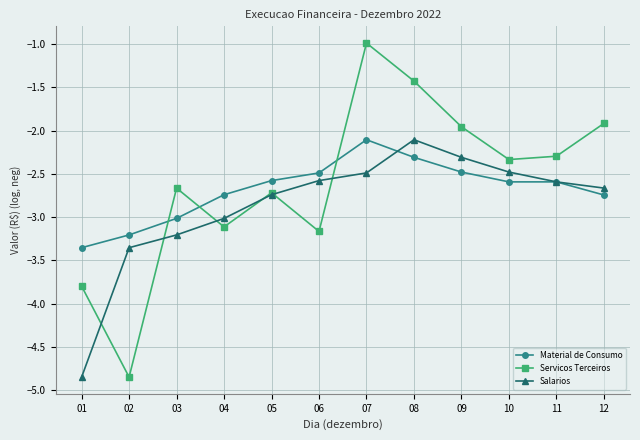

Which series changed the most between 01 and 04?

Salarios